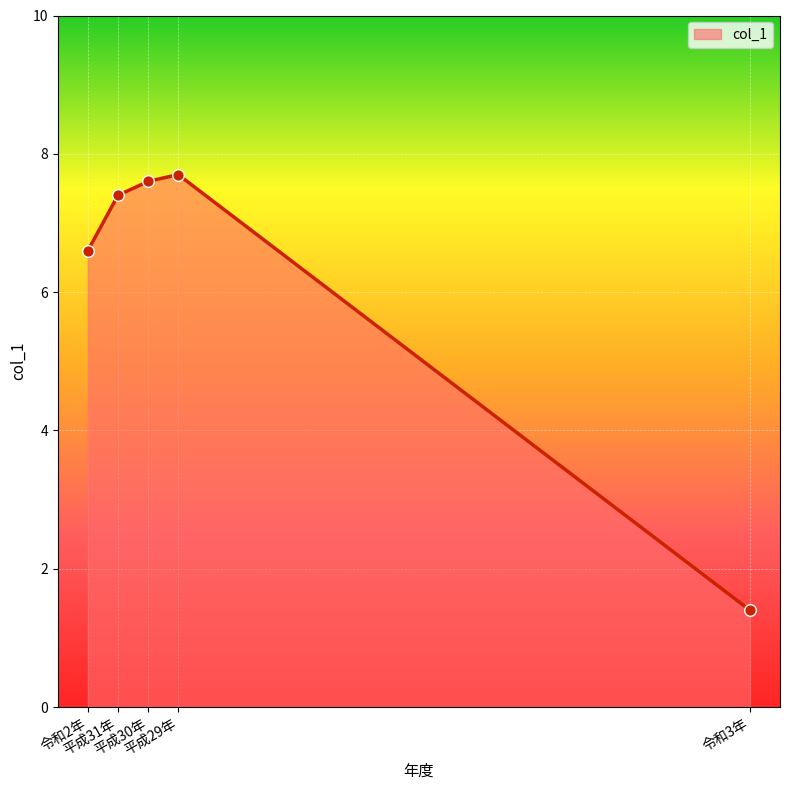

What is the change in value from 令和2年 to 令和3年?

-5.2